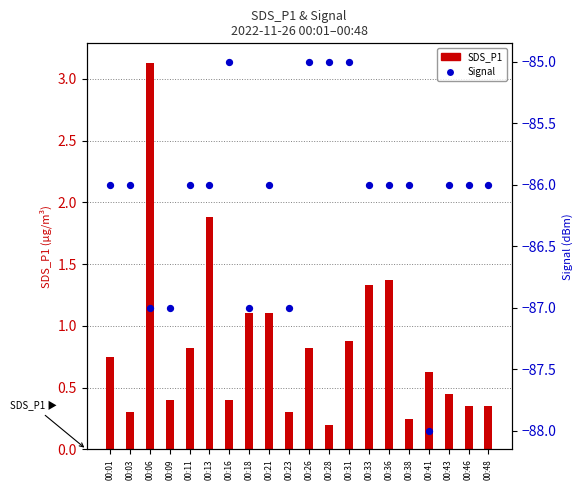

What are all the series names shown in the legend?

SDS_P1, Signal